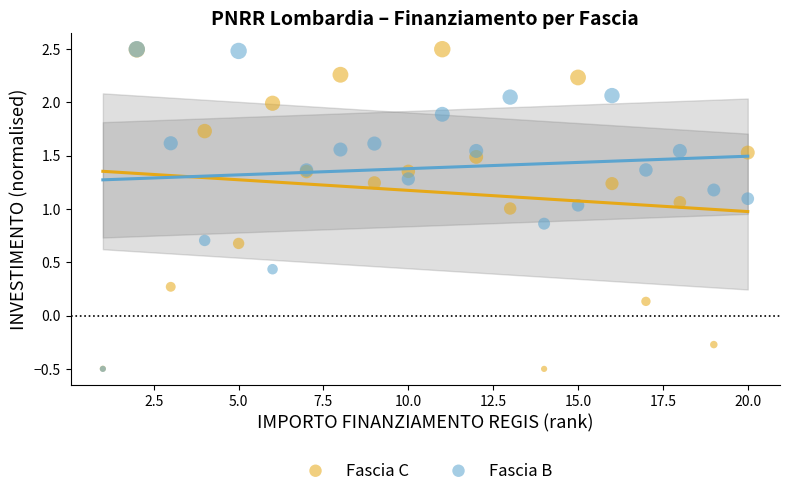

What are all the series names shown in the legend?

Fascia C, Fascia B